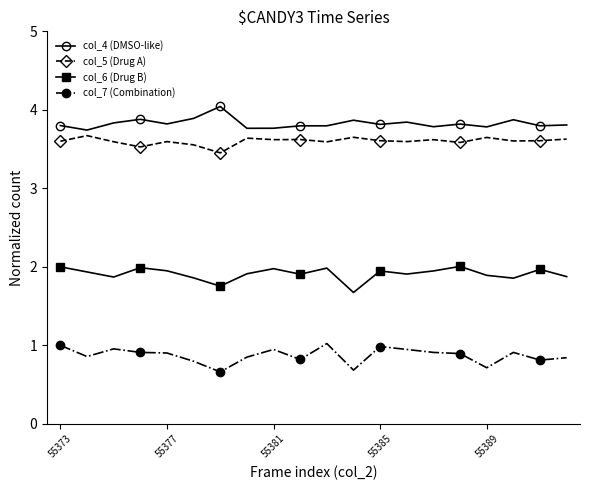

Which series has the largest total across all categories?

col_4 (DMSO-like)